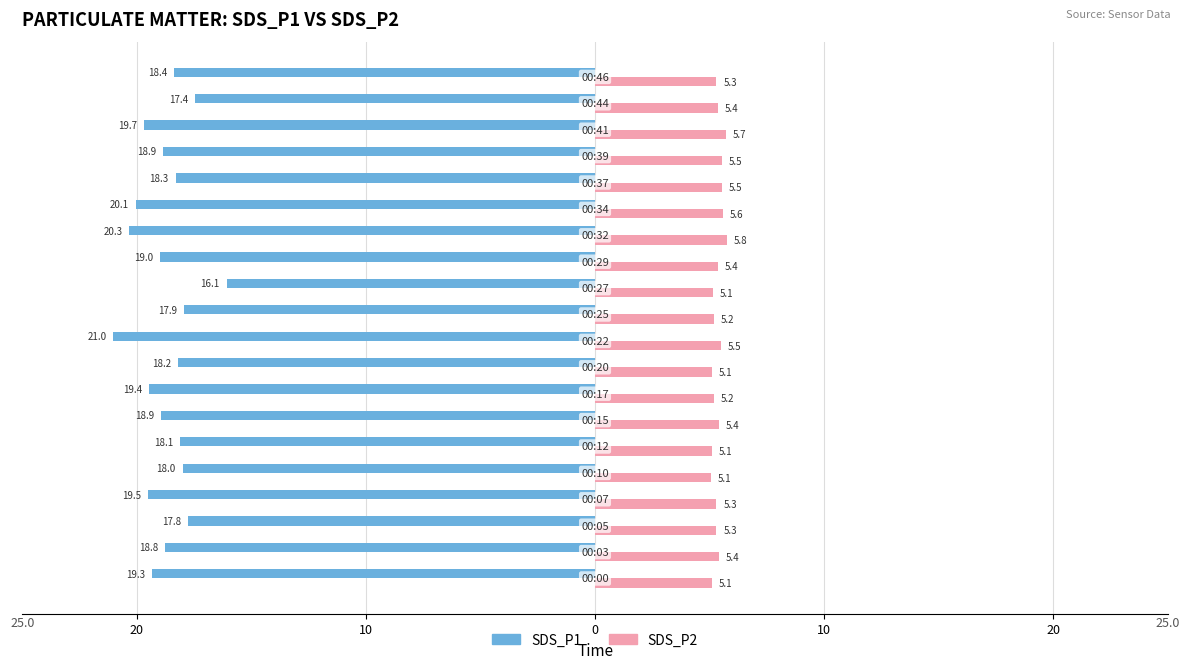

What are all the series names shown in the legend?

SDS_P1, SDS_P2